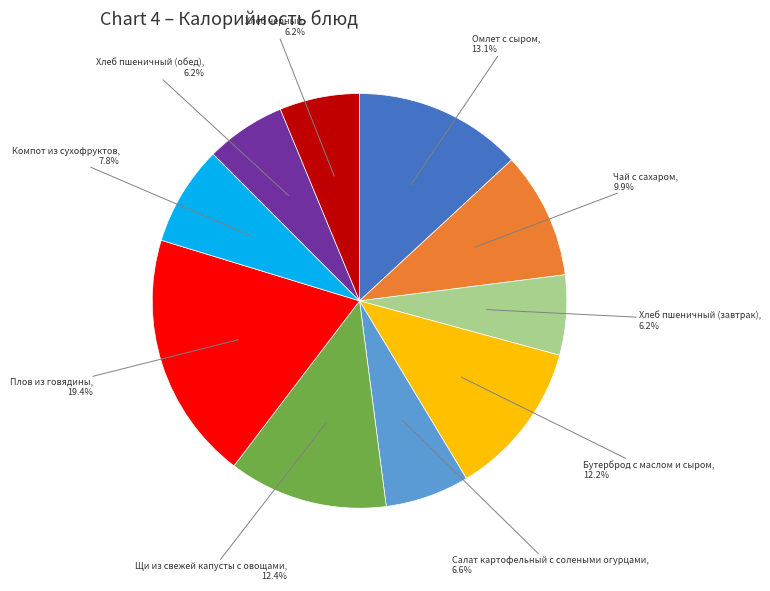

To the nearest percent, what is the average slice percentage?

10%